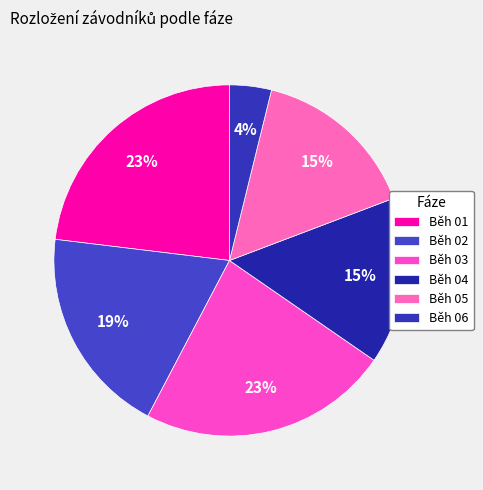

How many slices are in this pie chart?

6